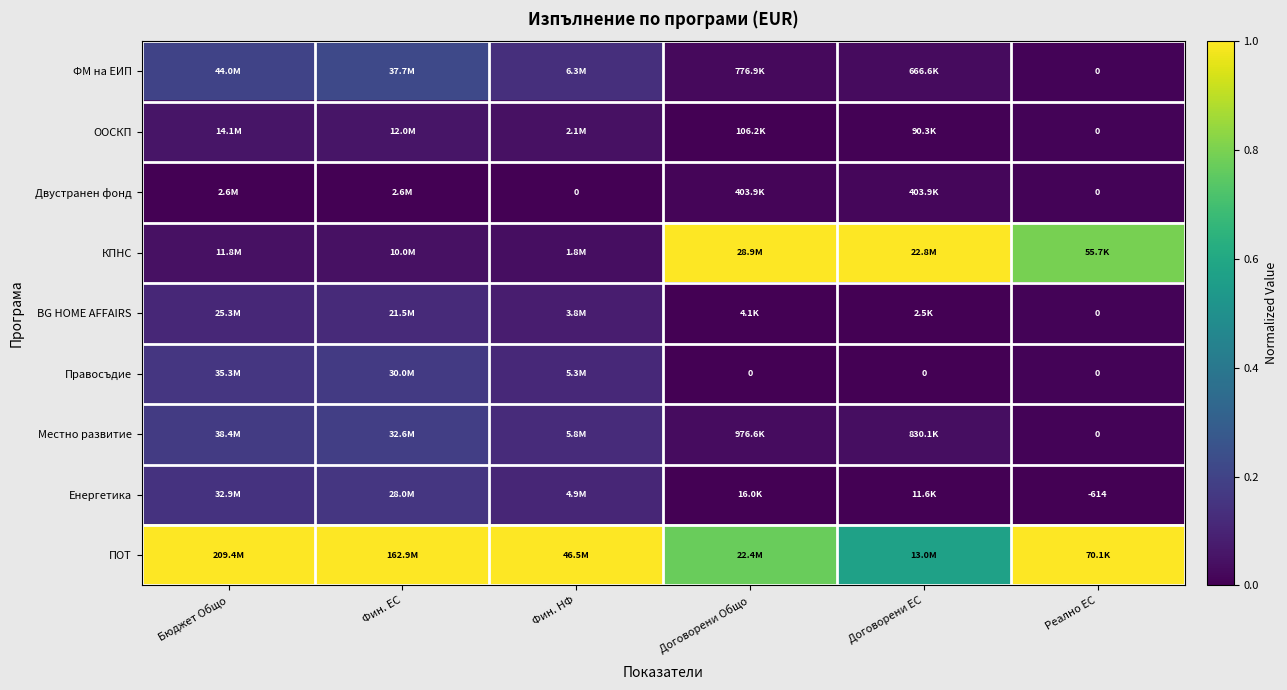

Is the value of КПНС at Фин. НФ greater than the value of BG HOME AFFAIRS at Бюджет Общо?

No